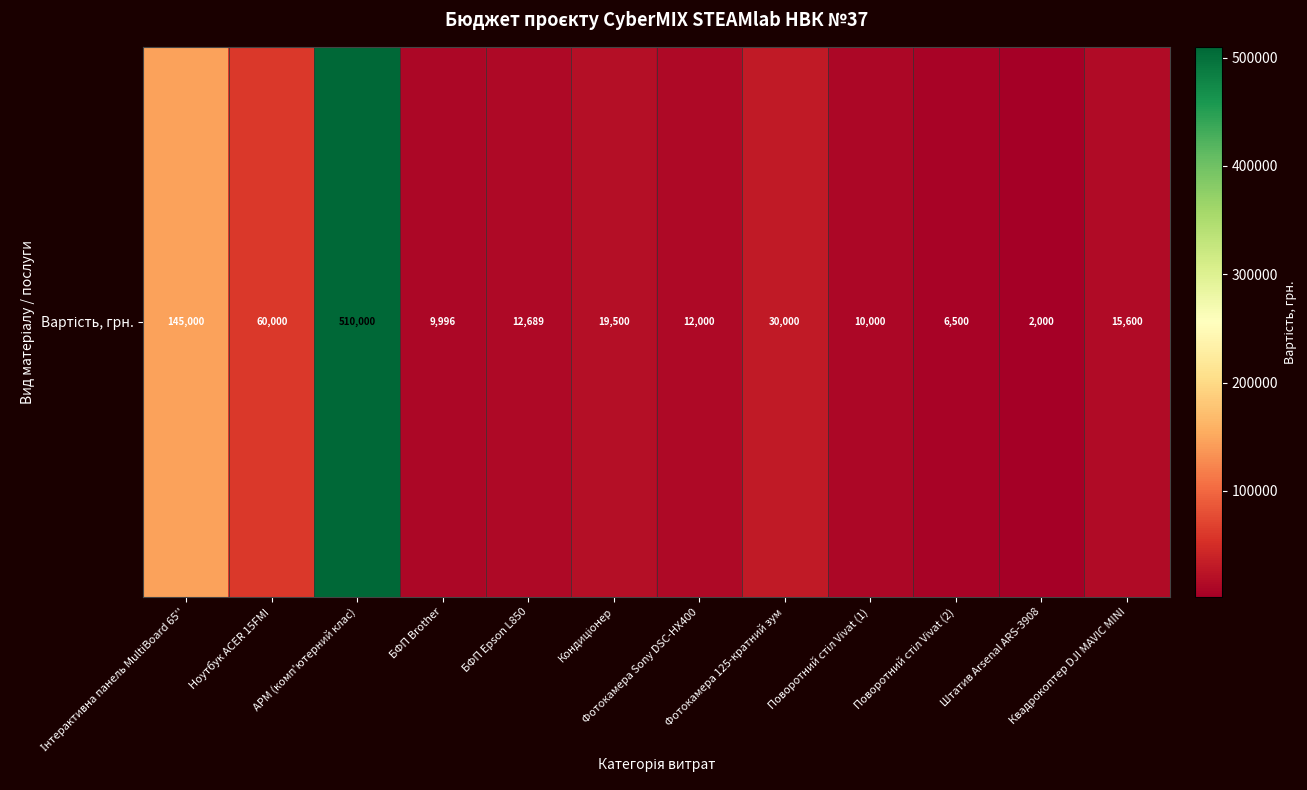

Where does the data first go above 15600?

Інтерактивна панель MultiBoard 65''